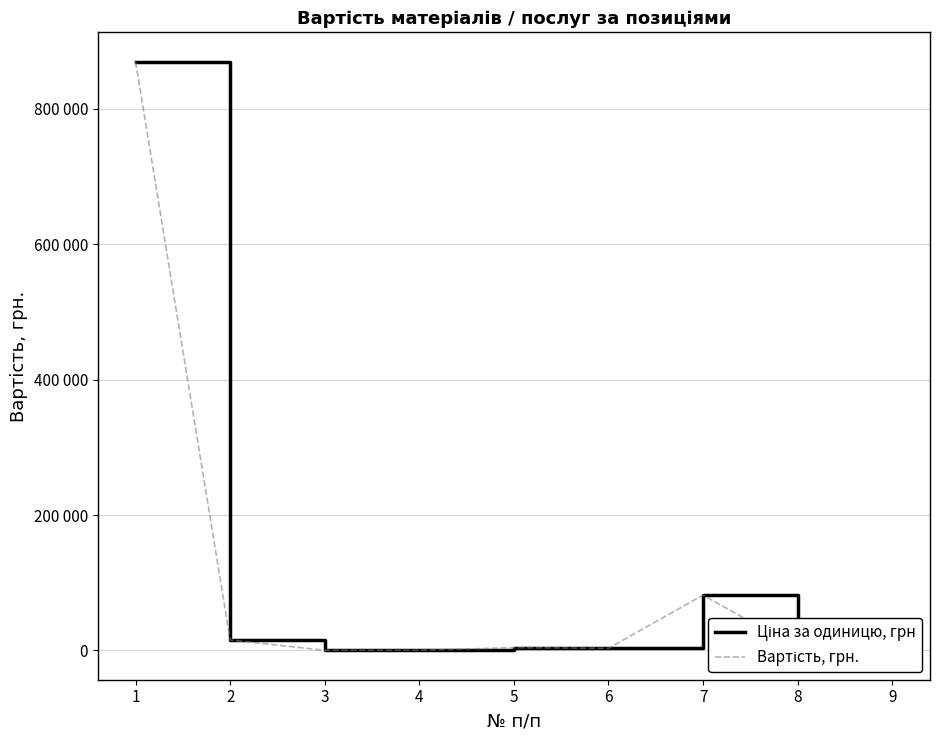

Does the chart display data point markers on the line(s)?

No